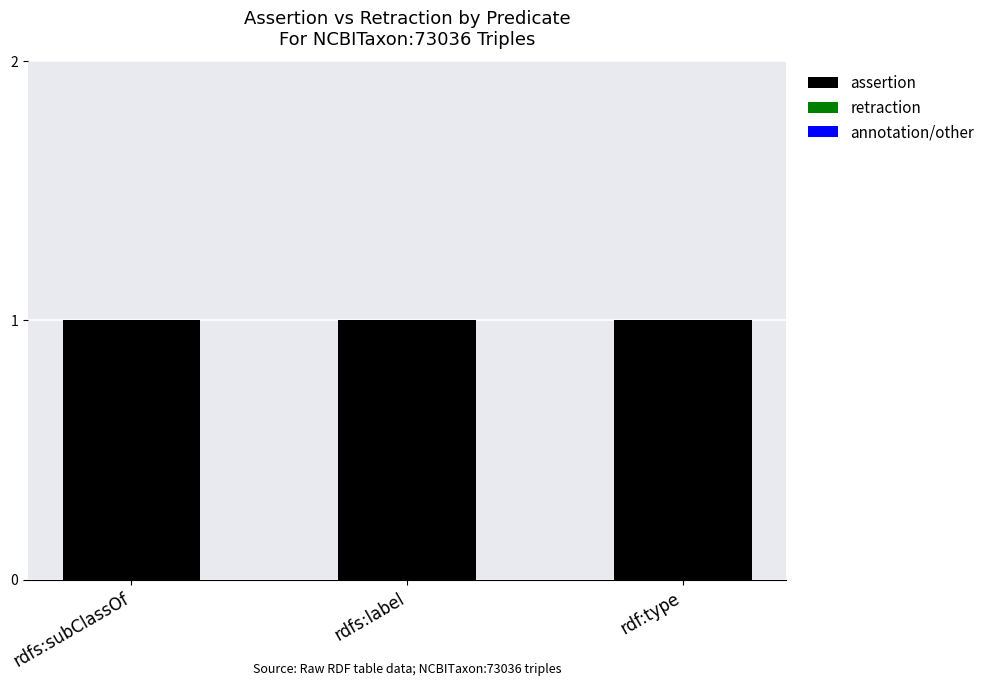

At which label is retraction closest to 0?

rdfs:subClassOf